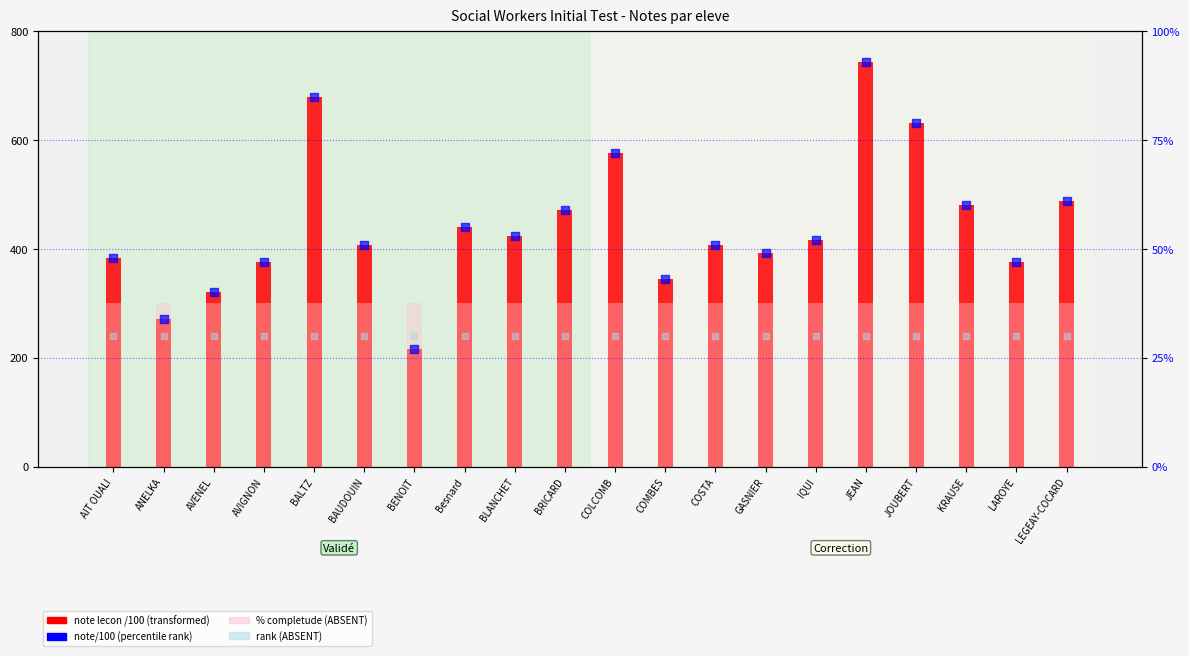

What is the total value across all series at GASNIER?

79